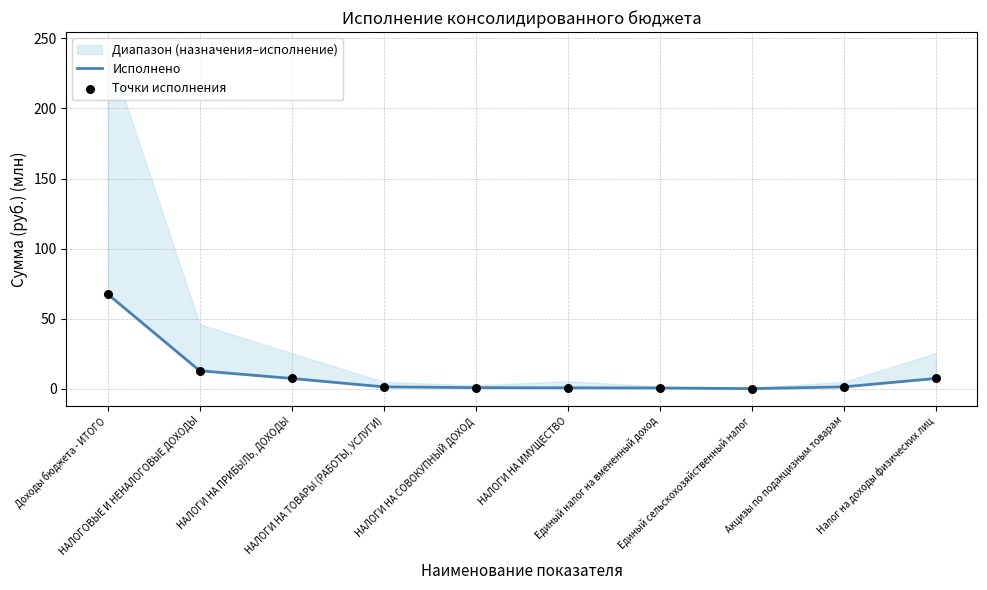

Is the value of Исполнено at НАЛОГОВЫЕ И НЕНАЛОГОВЫЕ ДОХОДЫ greater than the value of Точки исполнения at Единый сельскохозяйственный налог?

Yes